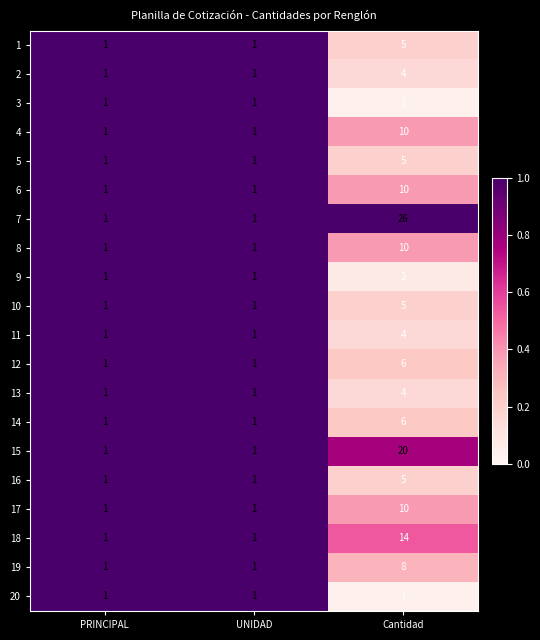

Read the 13 value at Cantidad.

4